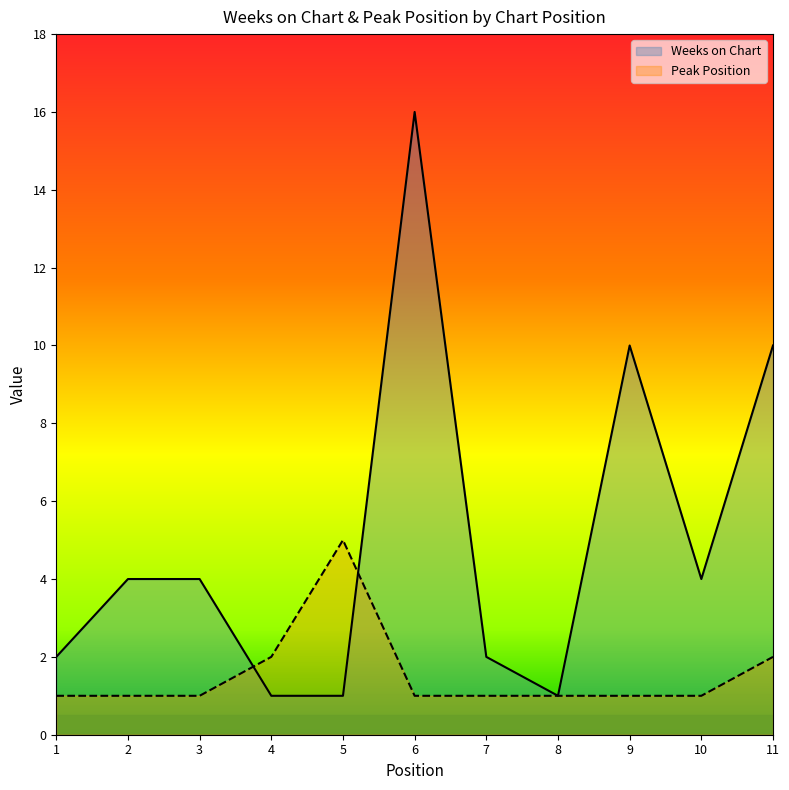

Count the Peak Position values in the range 1 to 2.

10